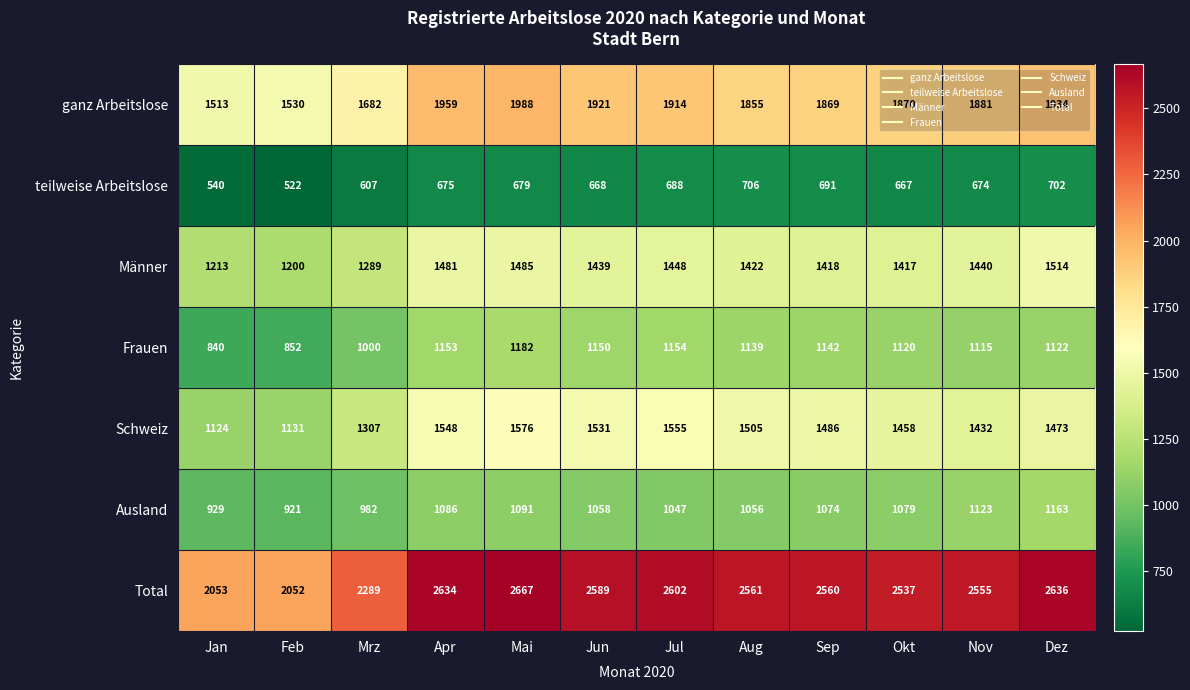

Which series changed the most between Mai and Jun?

Total